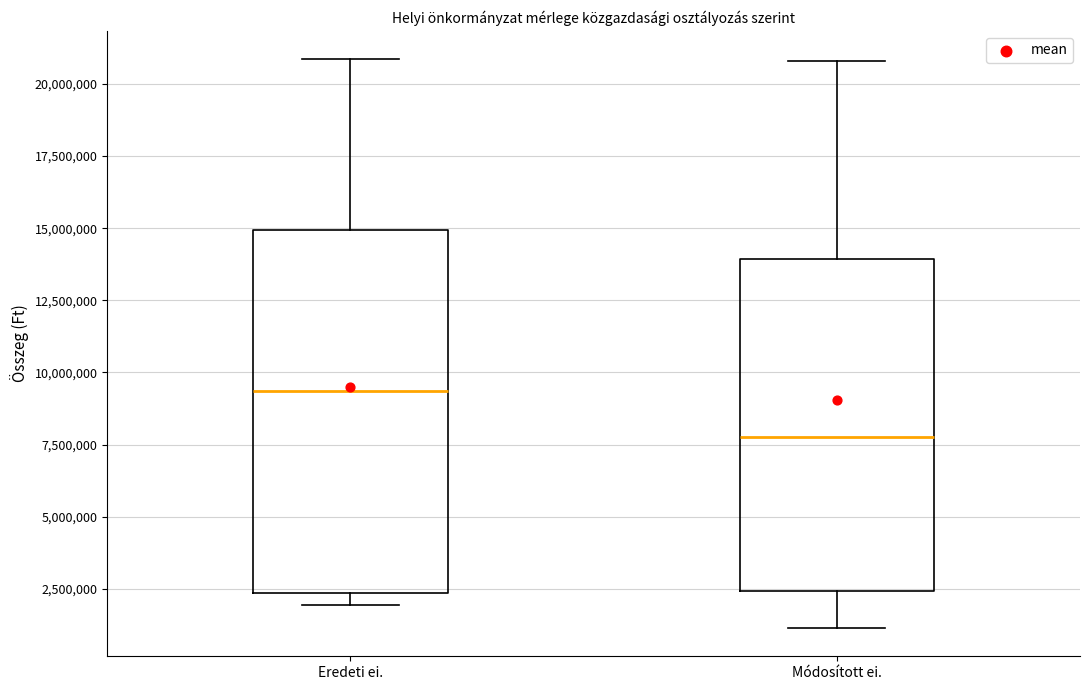

Which box has the lowest median line?

Módosított ei.